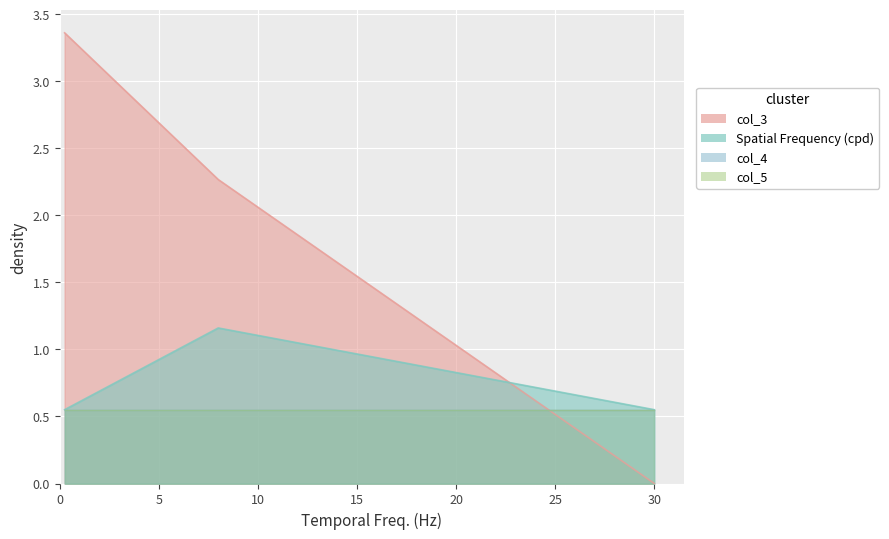

What is the highest value of the col_3 series?

3.4